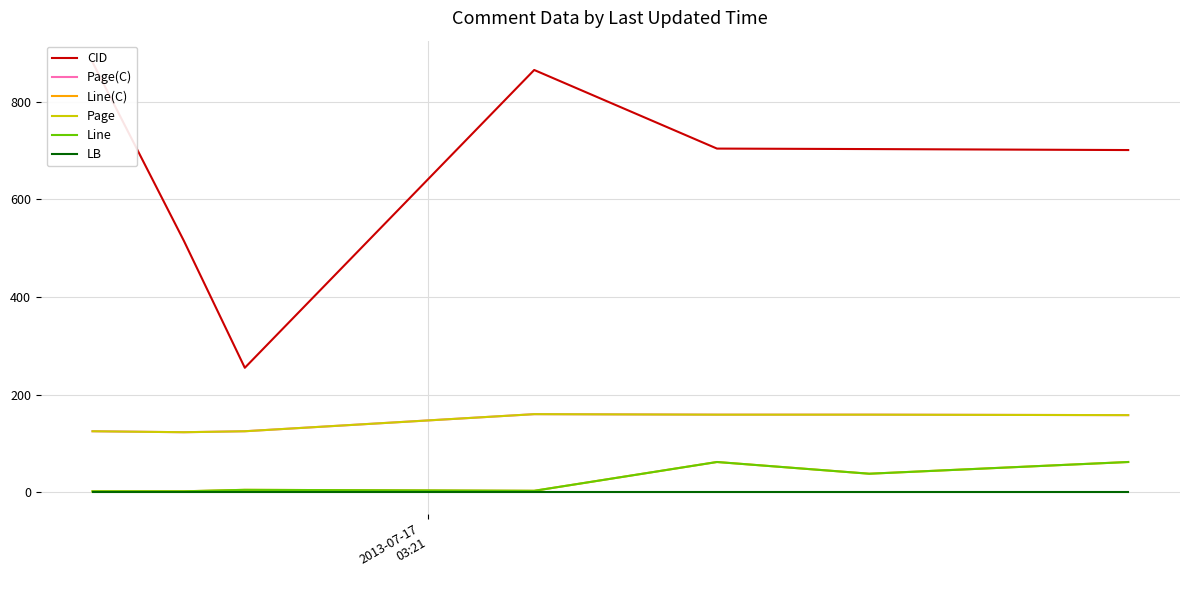

Reading left to right, transcribe all the data shown in this chart.

CID: 881	515	255	865	704	703	701
Page(C): 125	123	125	160	159	159	158
Line(C): 2	2	5	3	62	38	62
Page: 125	123	125	160	159	159	158
Line: 2	2	5	3	62	38	62
LB: 0	0	0	0	0	0	0